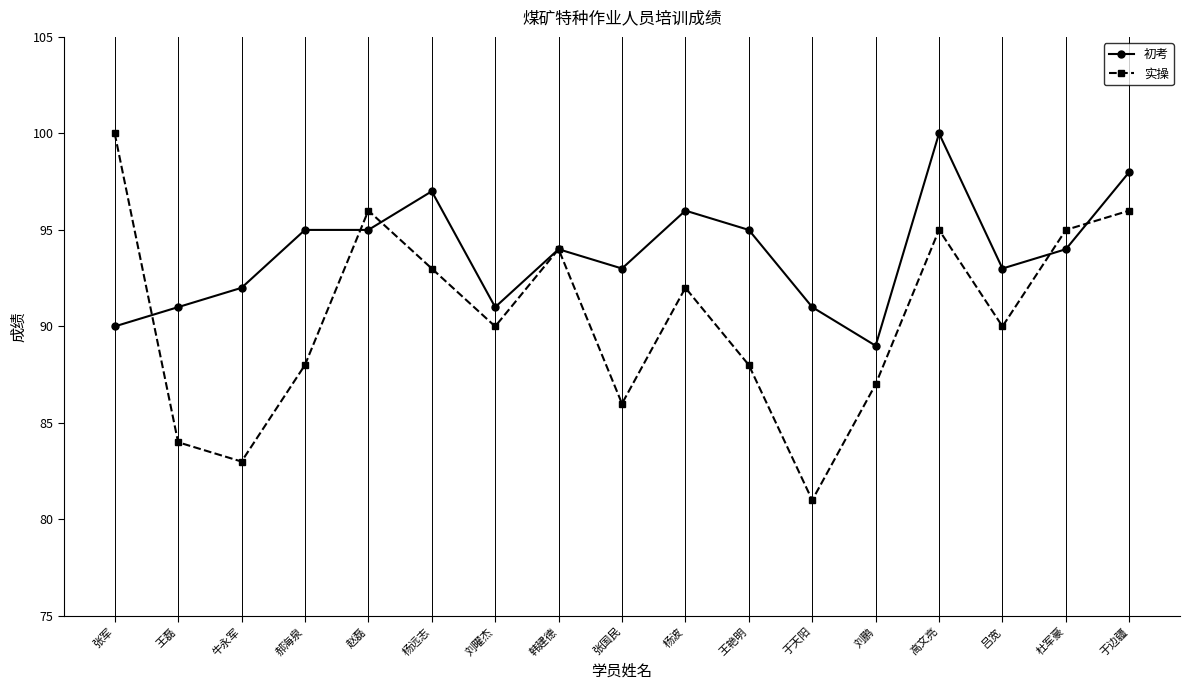

Which series has the largest total across all categories?

初考